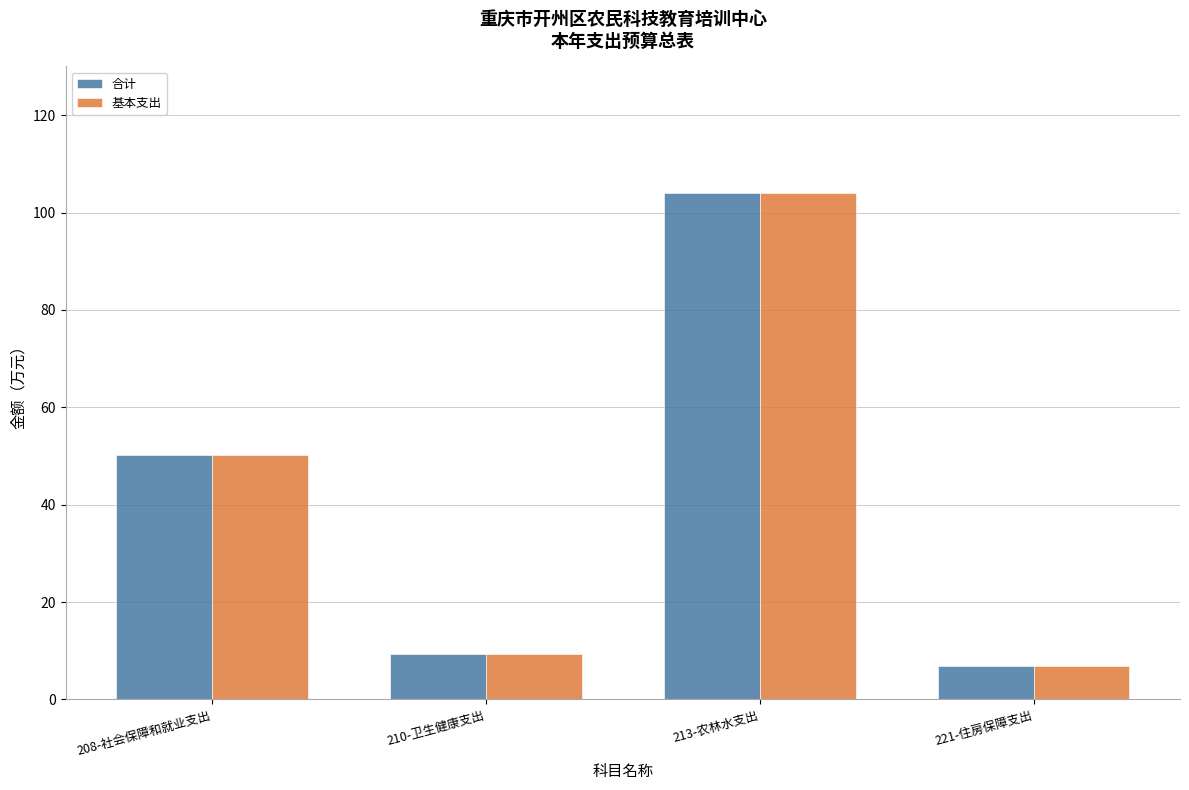

What is the difference between the second highest and second lowest values in the 合计 series?

41.0